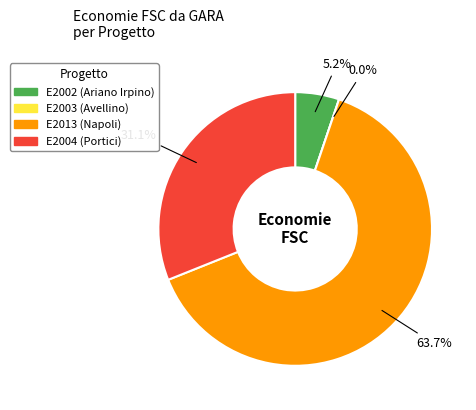

Is it true that E2013 is 50% of the pie?

False